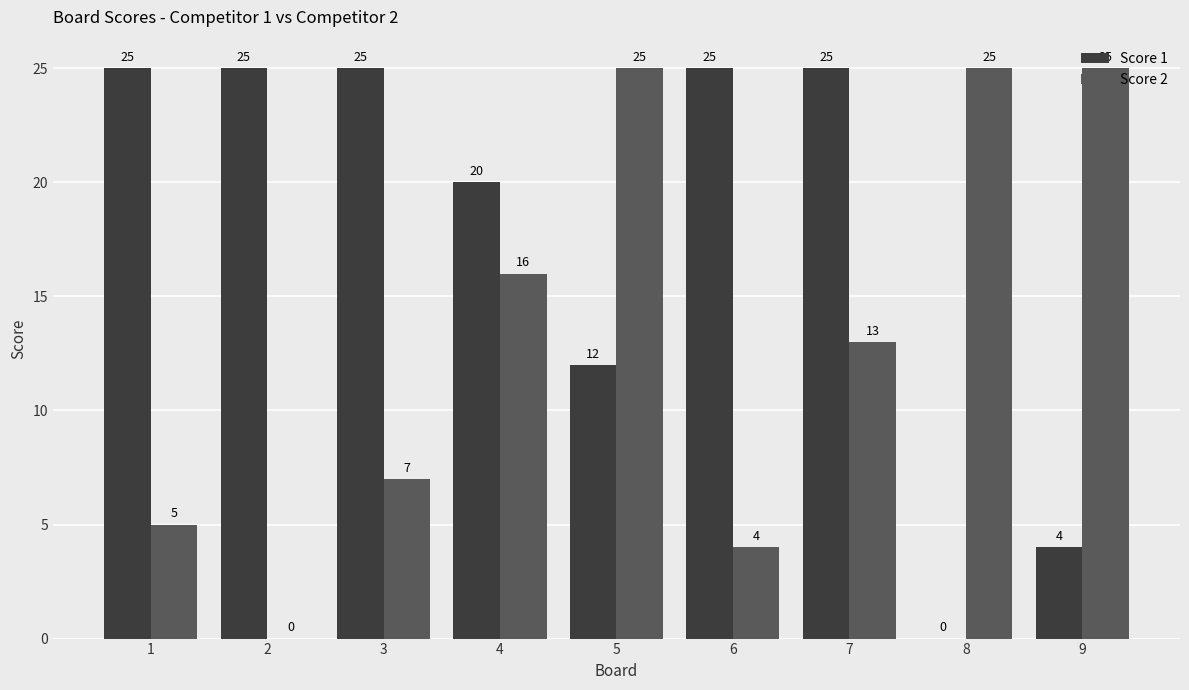

Read the Score 2 value at 6, to the nearest 5.

5